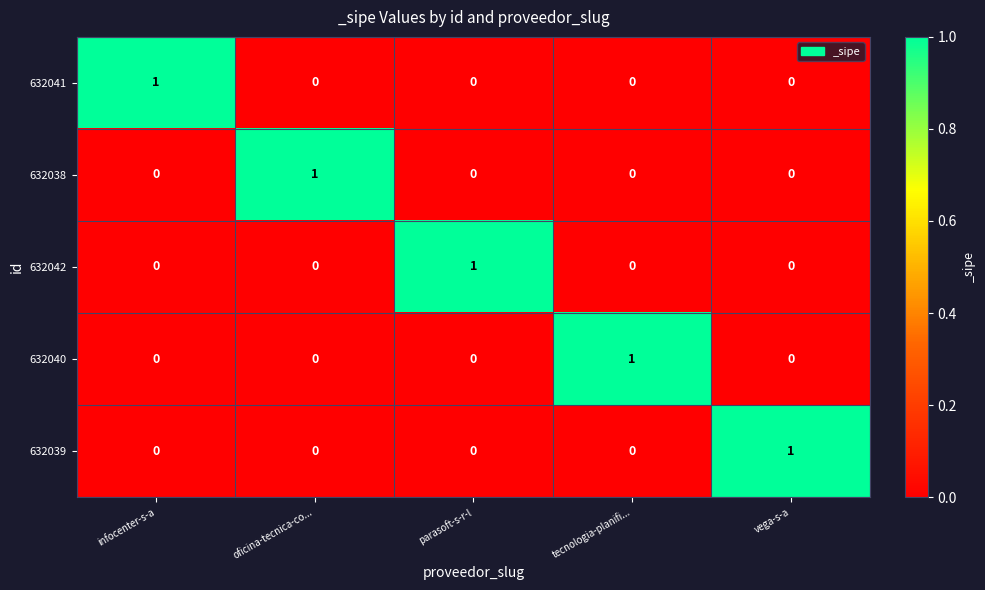

Count the 632038 values in the range 0 to 1.

5